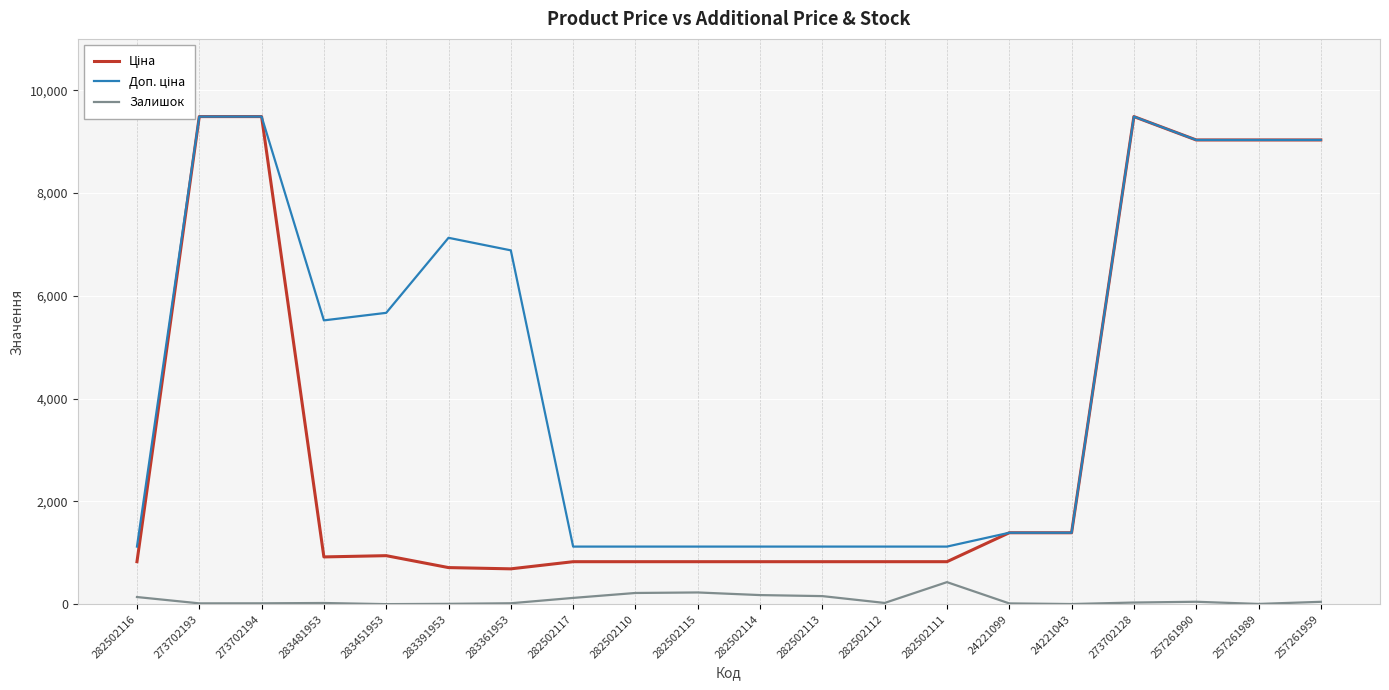

Which category has the lowest value in the Ціна series?

283361953